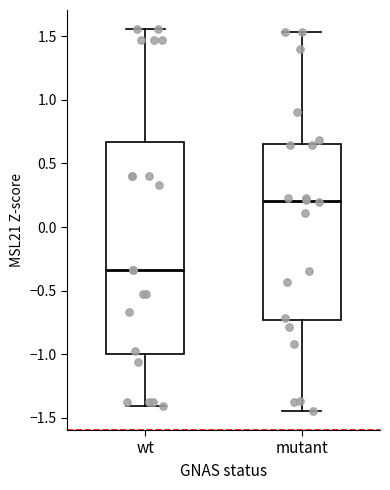

Where does the median line of the box for mutant sit on the y-axis? The values are not printed on the chart, so give them approximately, as read against the axis.

0.20